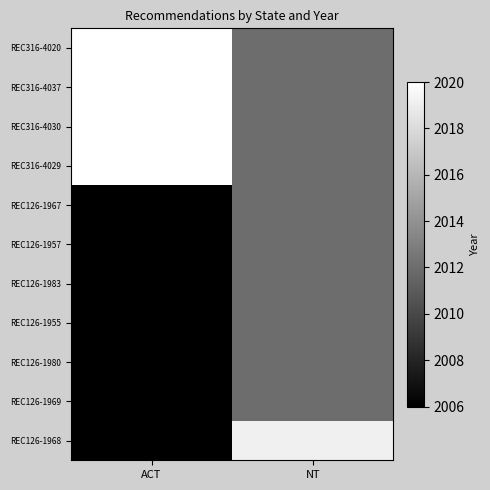

True or false: REC316-4020 has a value of 2012.0 at NT.

True